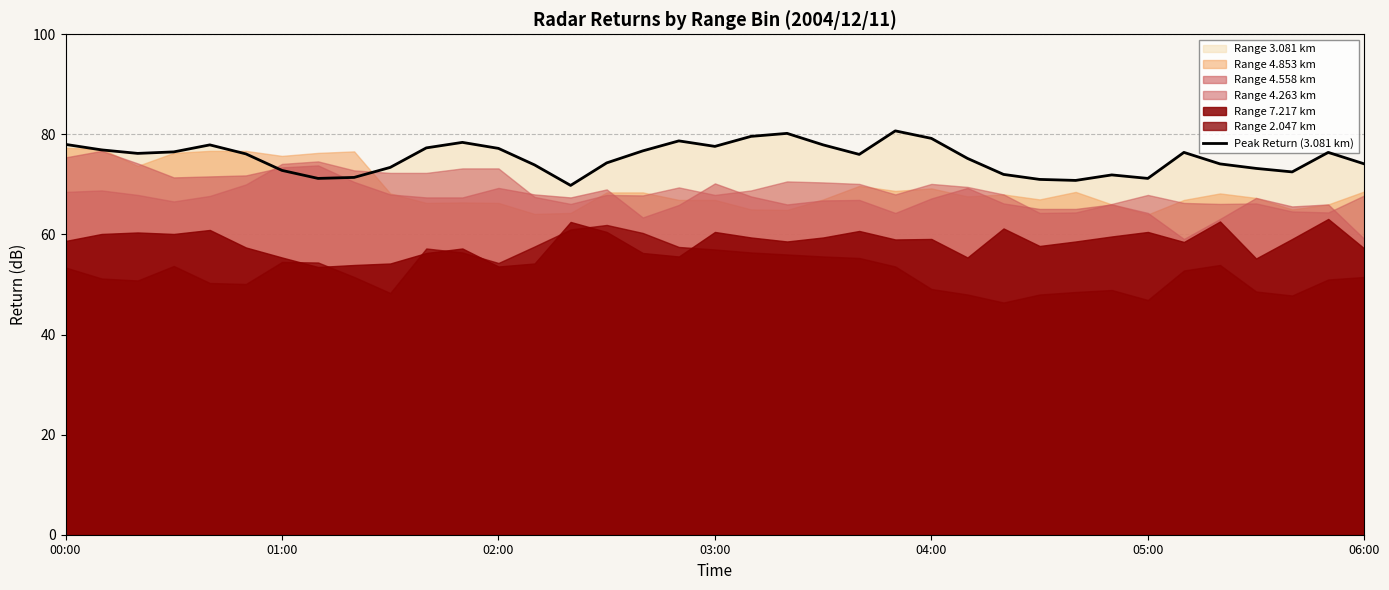

What is the maximum value shown in the chart?

80.7